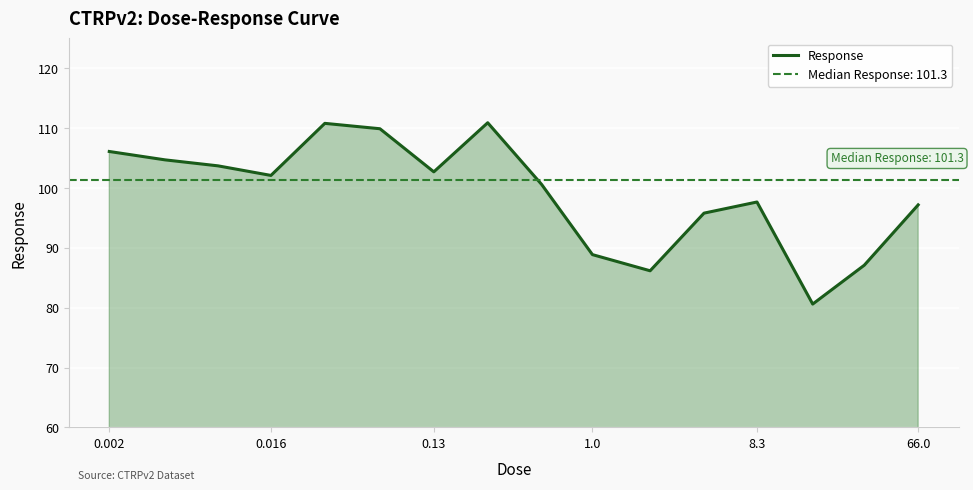

What is the maximum value for Response?

110.9